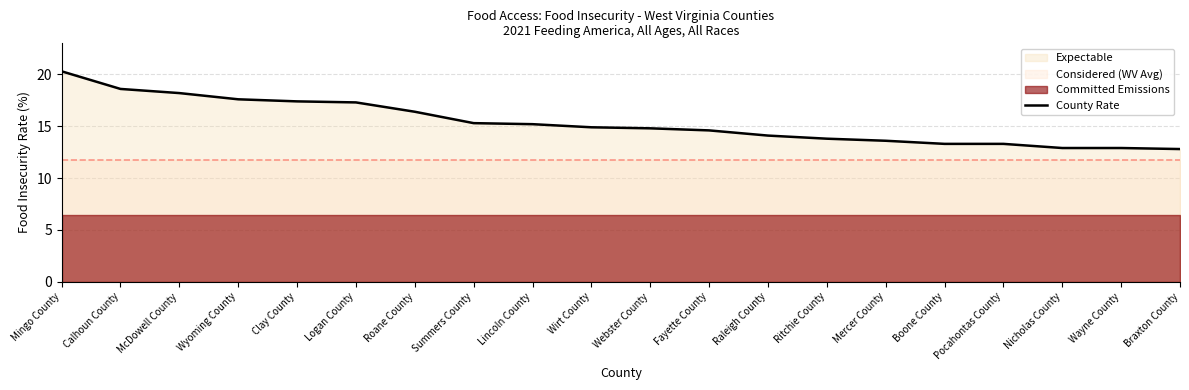

What is the label of the 1st point from the left?

Mingo County